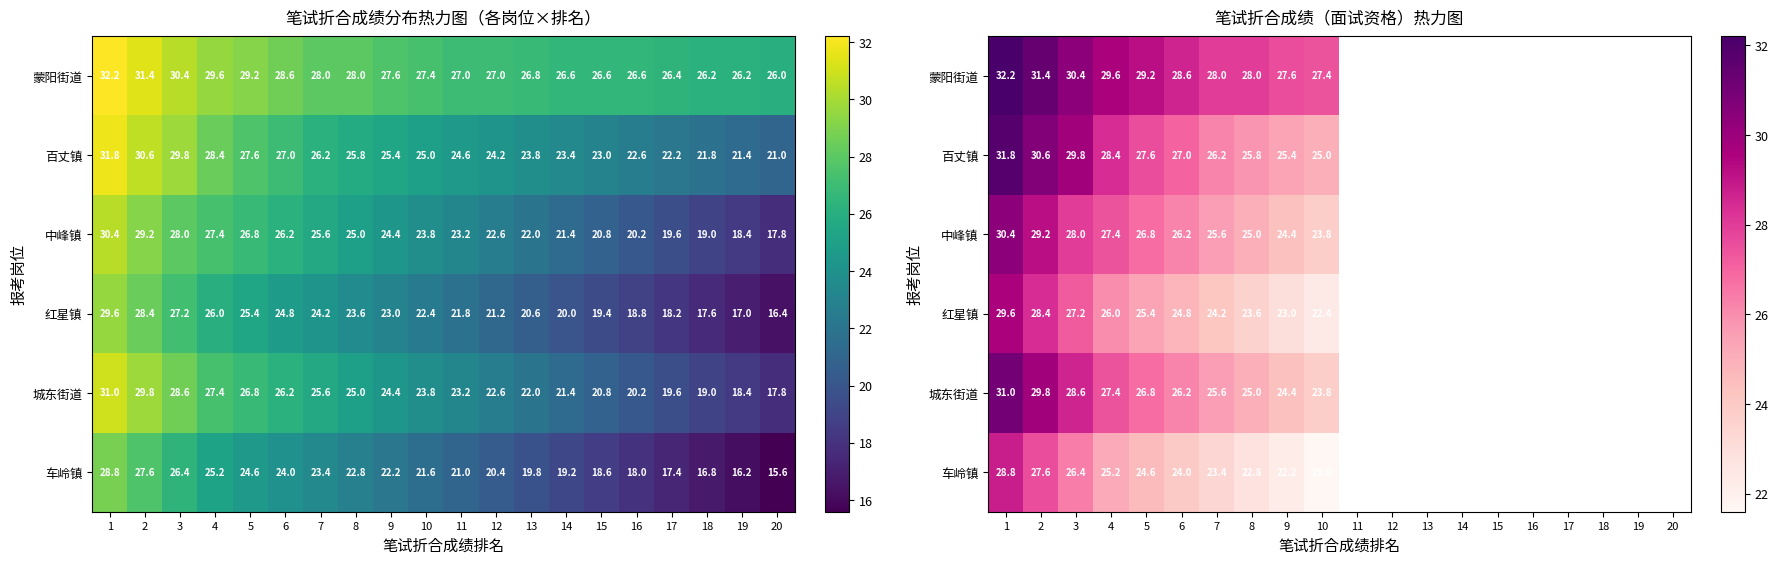

At which label does 蒙阳街道 reach its peak?

1